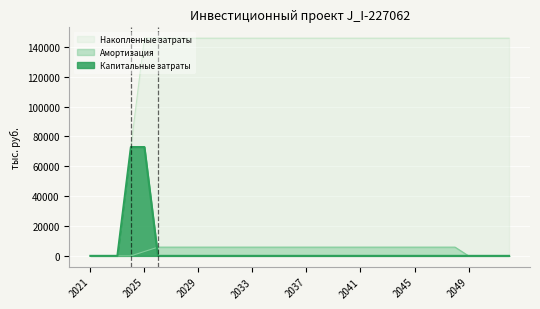

Which has a higher value, 2044 or 2032?

2044